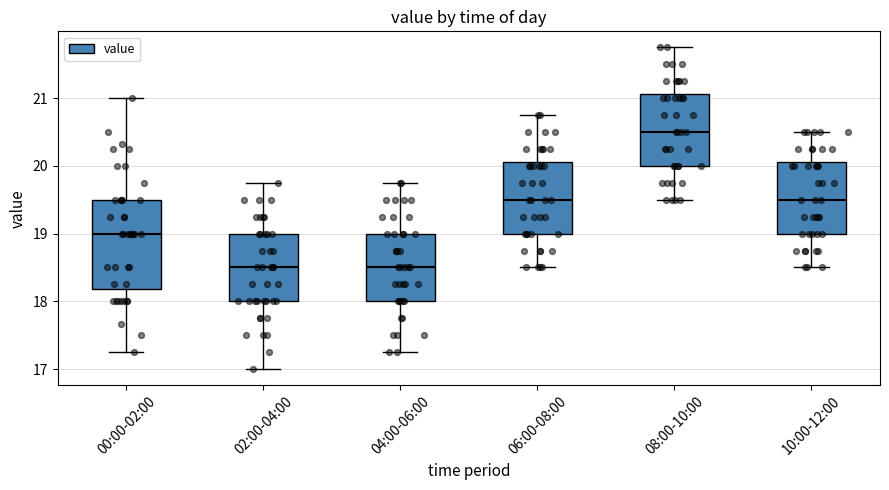

Which box is the tallest, from its lower edge to its upper edge?

00:00-02:00